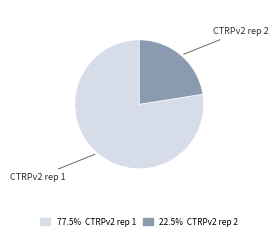

Is it true that CTRPv2 rep 1 is 77% of the pie?

True